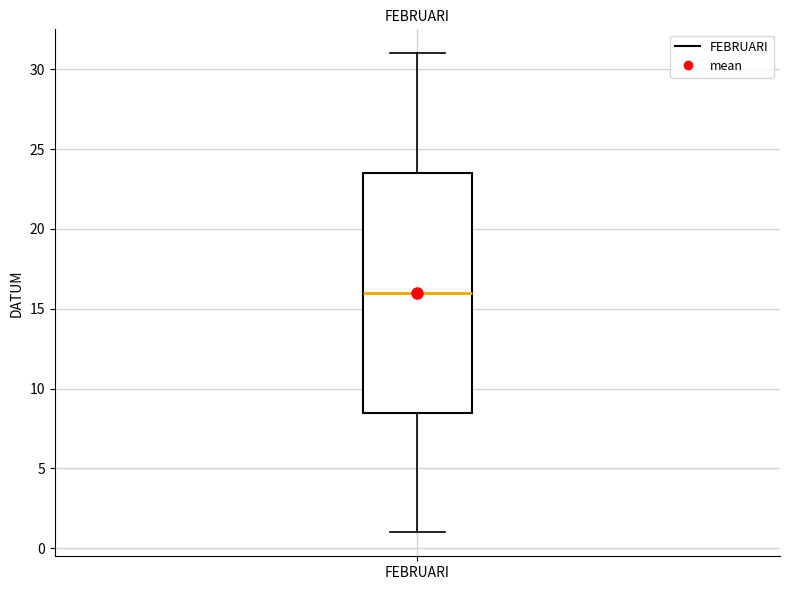

Where does the lower whisker of the box for FEBRUARI end on the y-axis? The values are not printed on the chart, so give them approximately, as read against the axis.

1.0